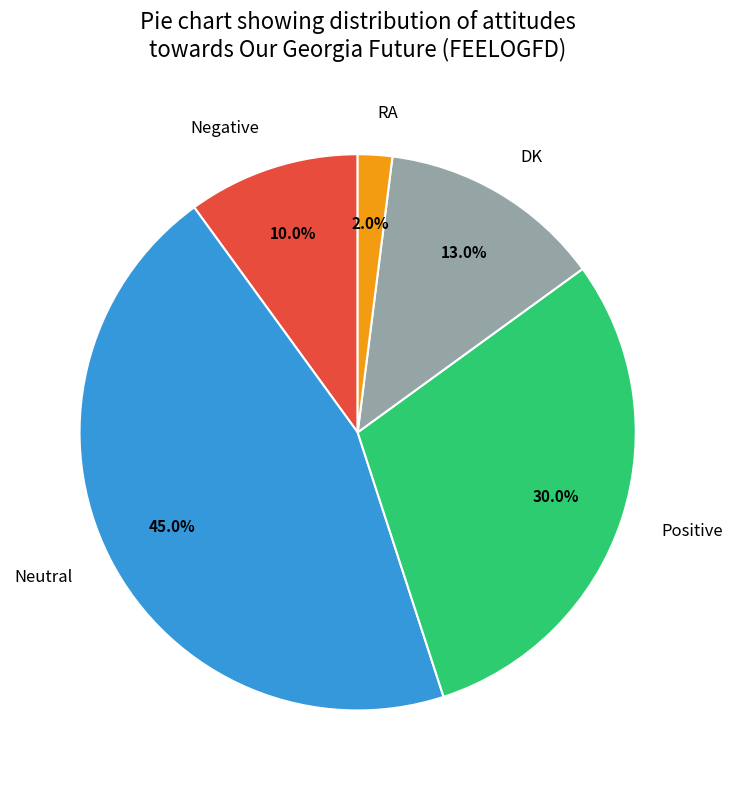

To the nearest percent, what is the combined percentage of Neutral and Negative?

55%